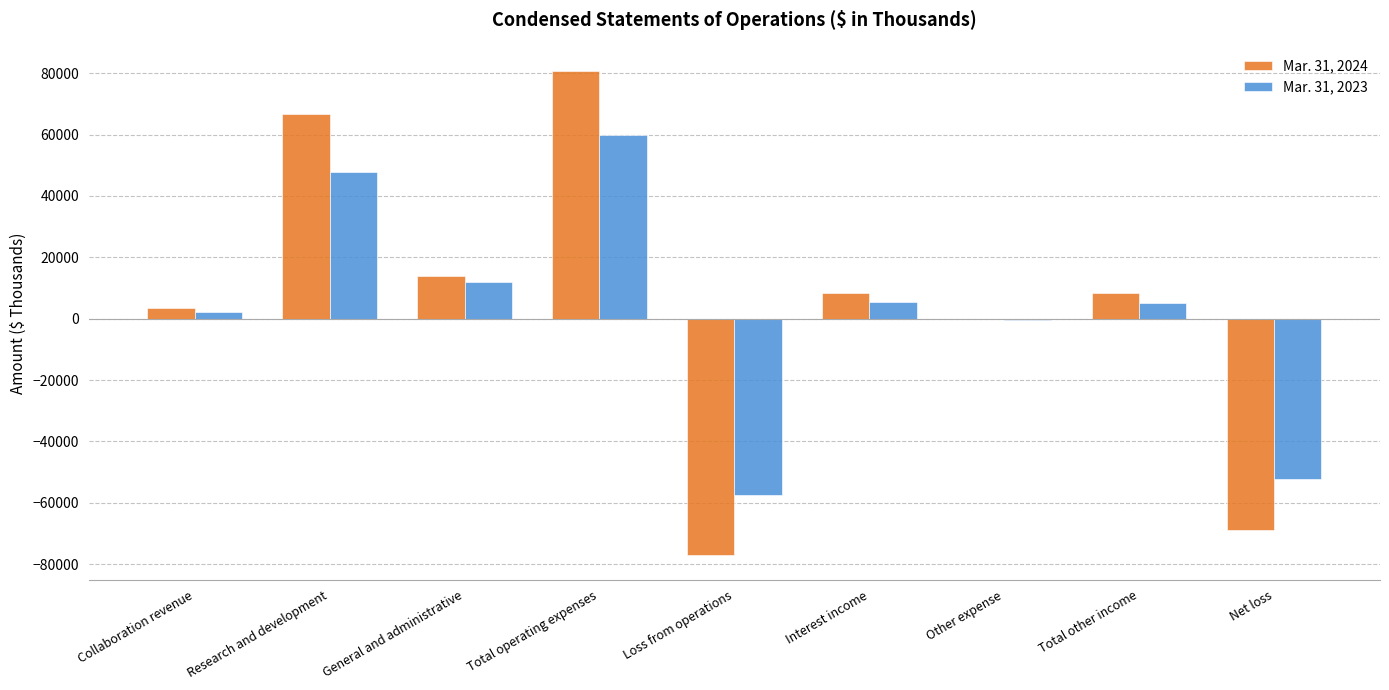

At which label does Mar. 31, 2023 reach its peak?

Total operating expenses